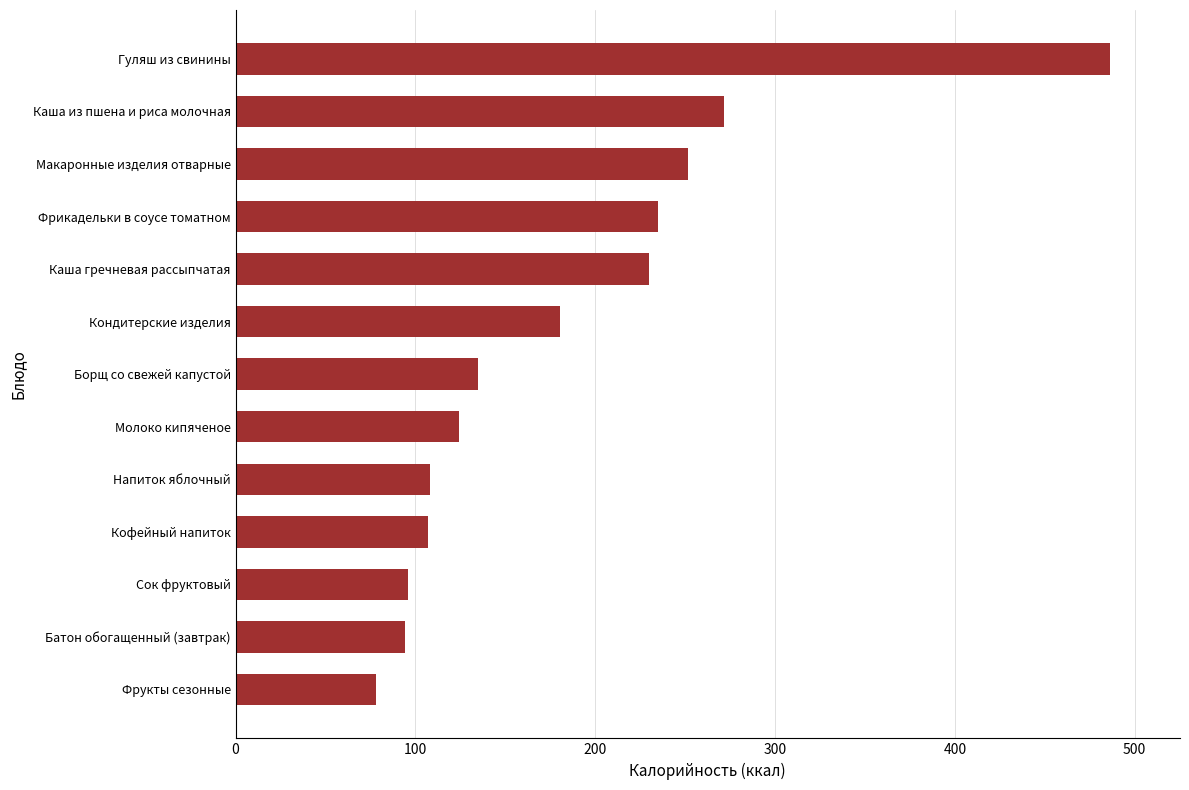

Read the value at Кофейный напиток.

107.0